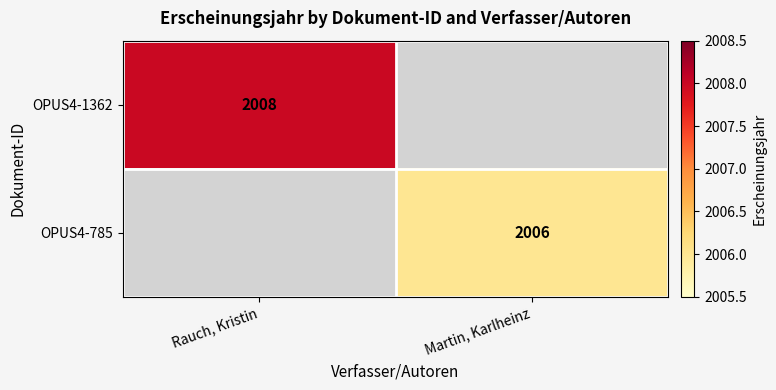

How many data points does each series have?

2